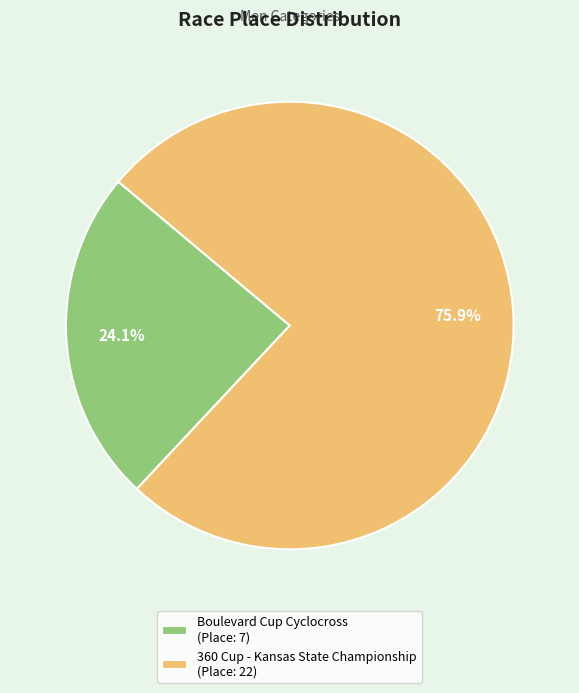

Is it true that Boulevard Cup Cyclocross is 24% of the pie?

True